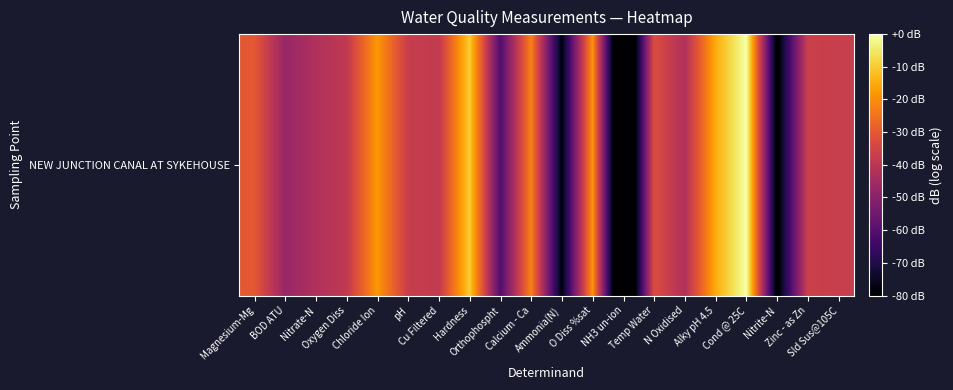

Is it true that the value at Nitrite-N is -81.5?

True